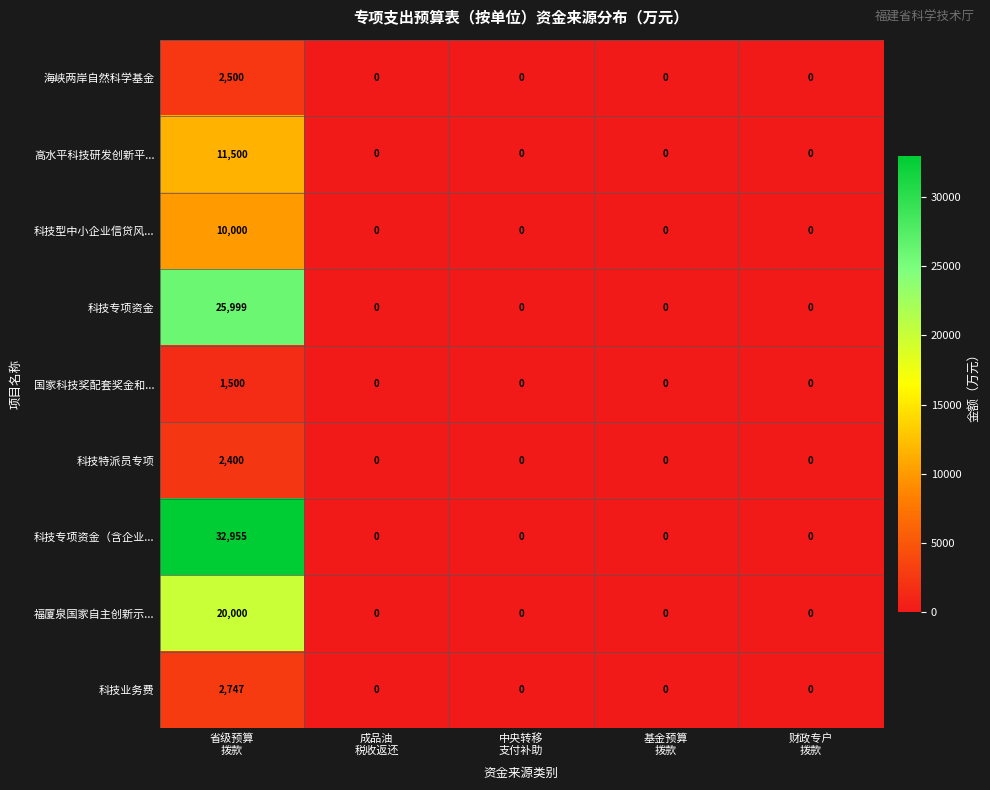

What is the sum of all 科技业务费 values?

2747